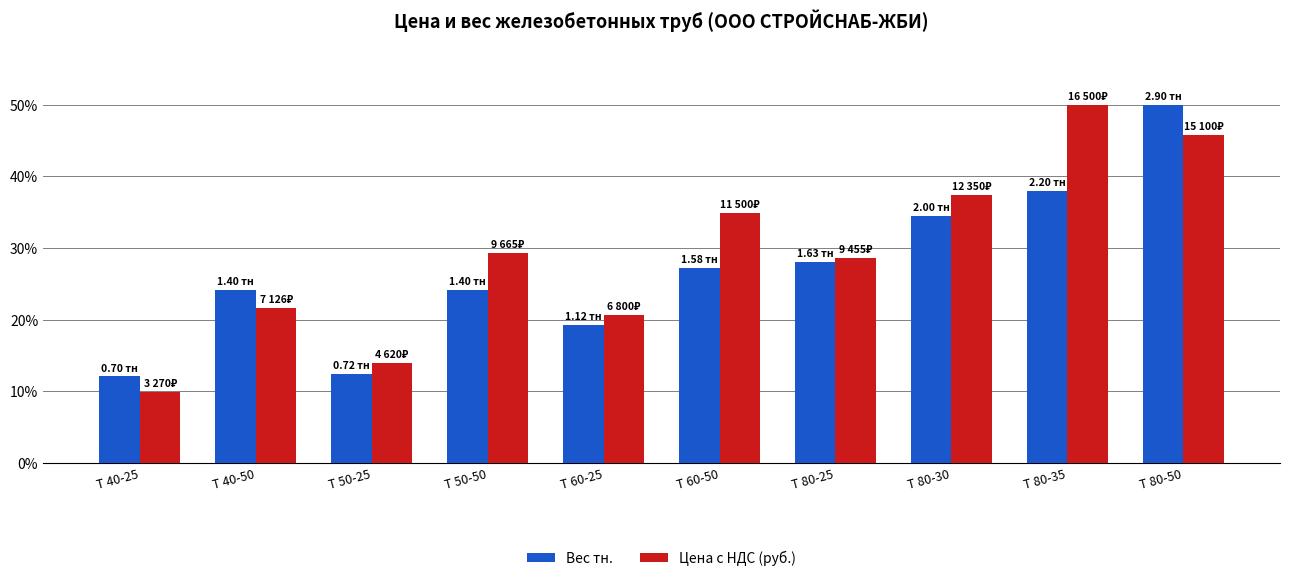

How many groups of bars are there?

10